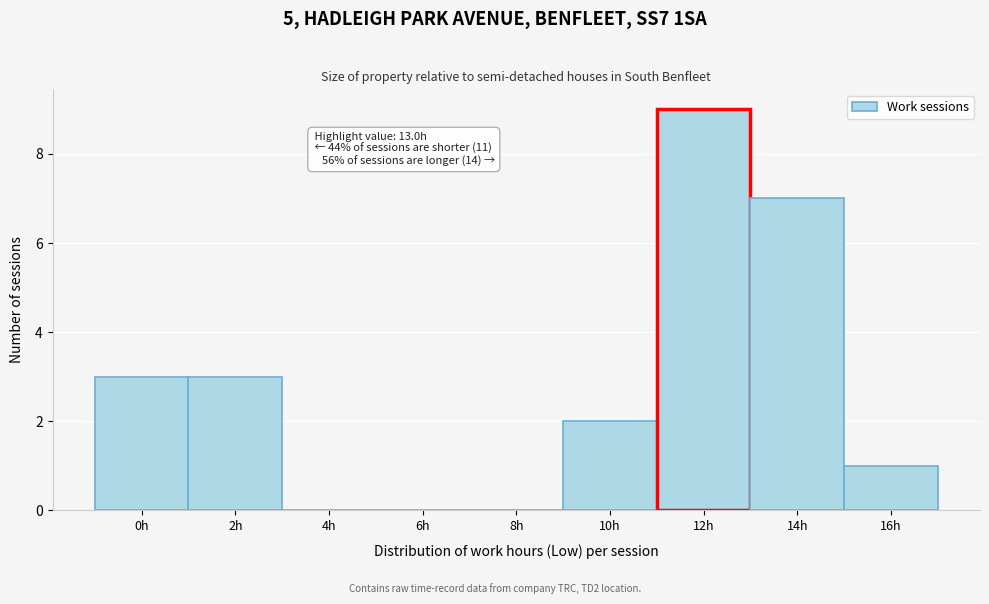

Reading left to right, extract all data points from this chart.

0h=3	2h=3	4h=0	6h=0	8h=0	10h=2	12h=9	14h=7	16h=1